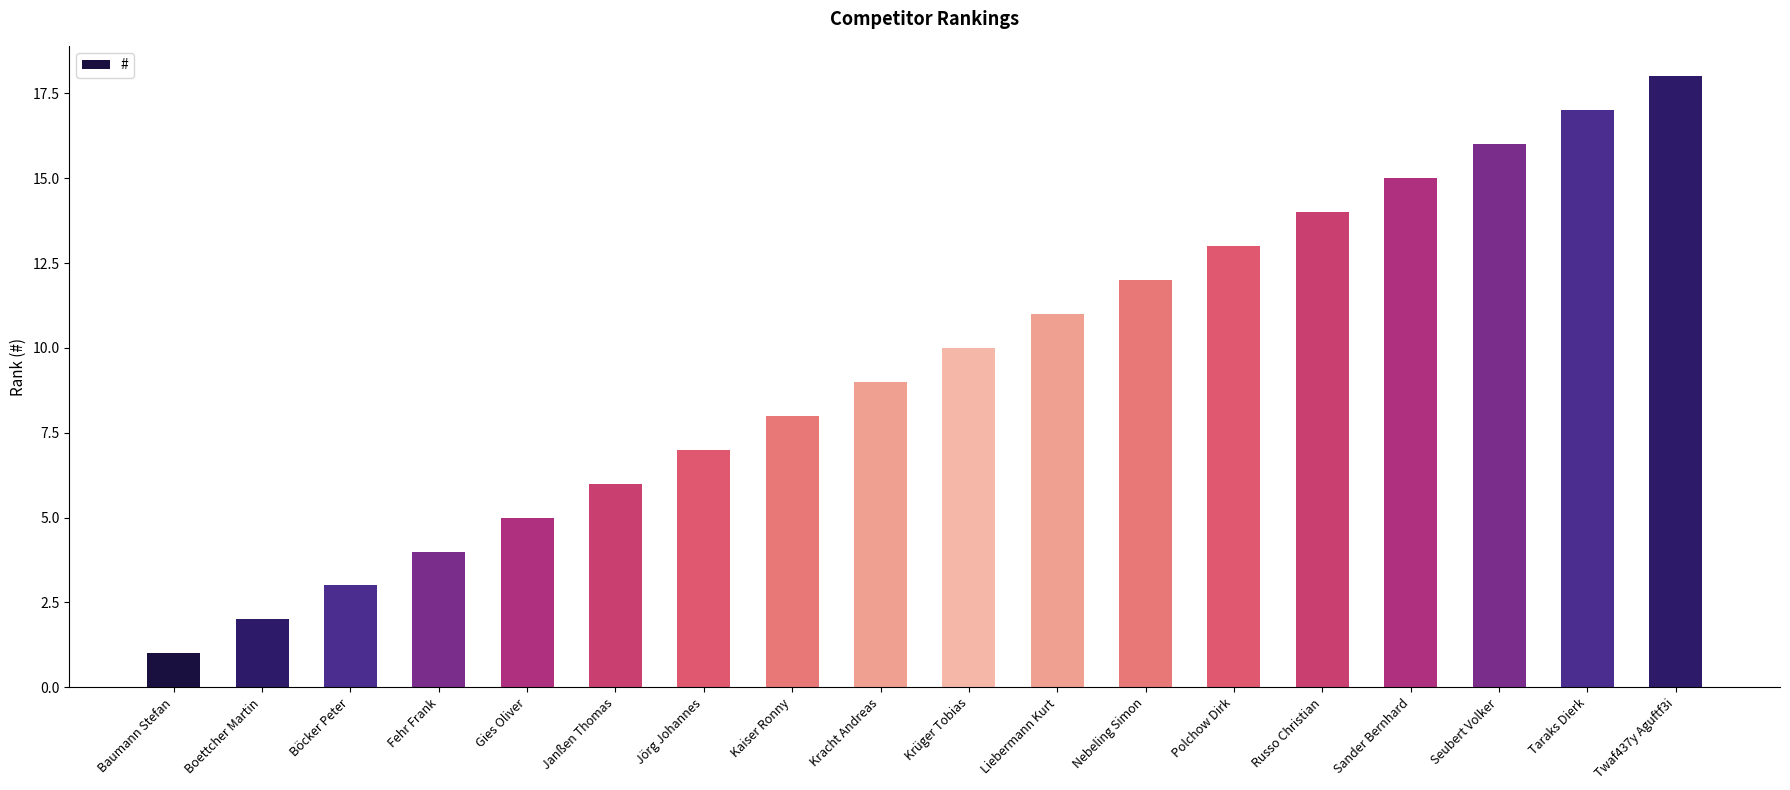

How many data points does each series have?

18